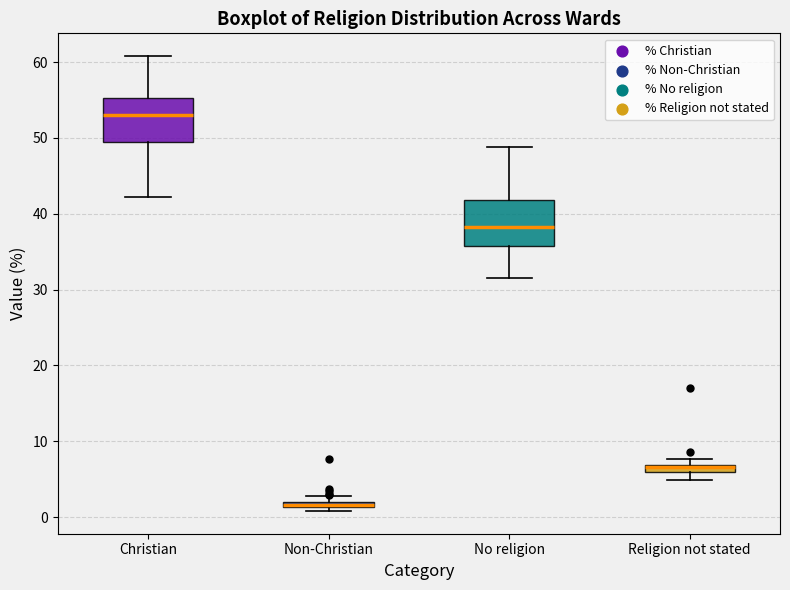

Where does the median line of the box for No religion sit on the y-axis? The values are not printed on the chart, so give them approximately, as read against the axis.

38